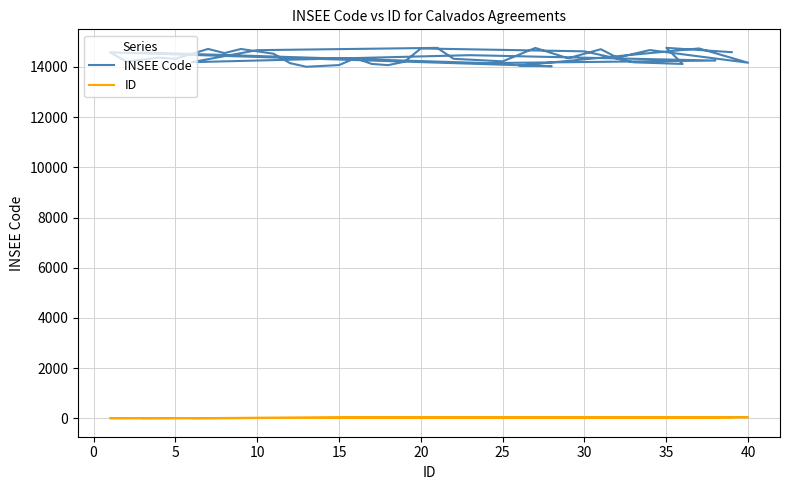

Which has a higher value, 15 or 30?

15